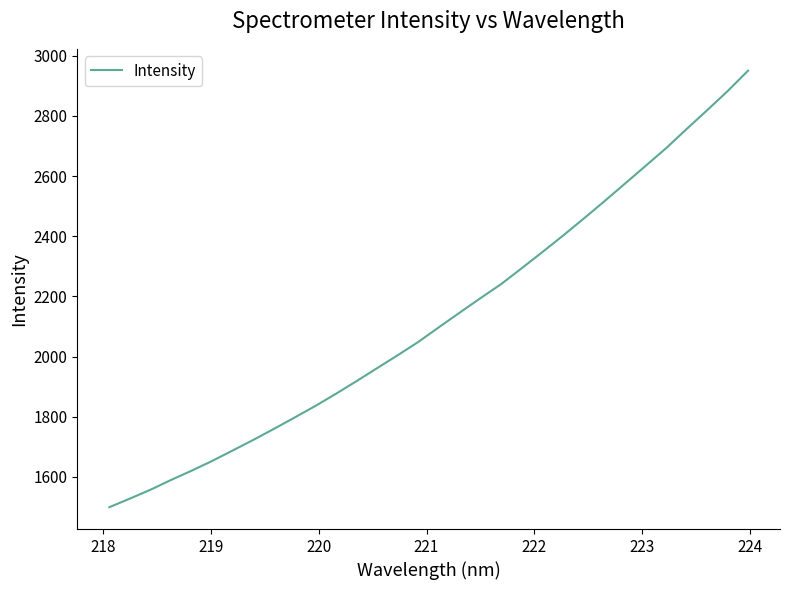

What is the greatest value displayed?

2950.8